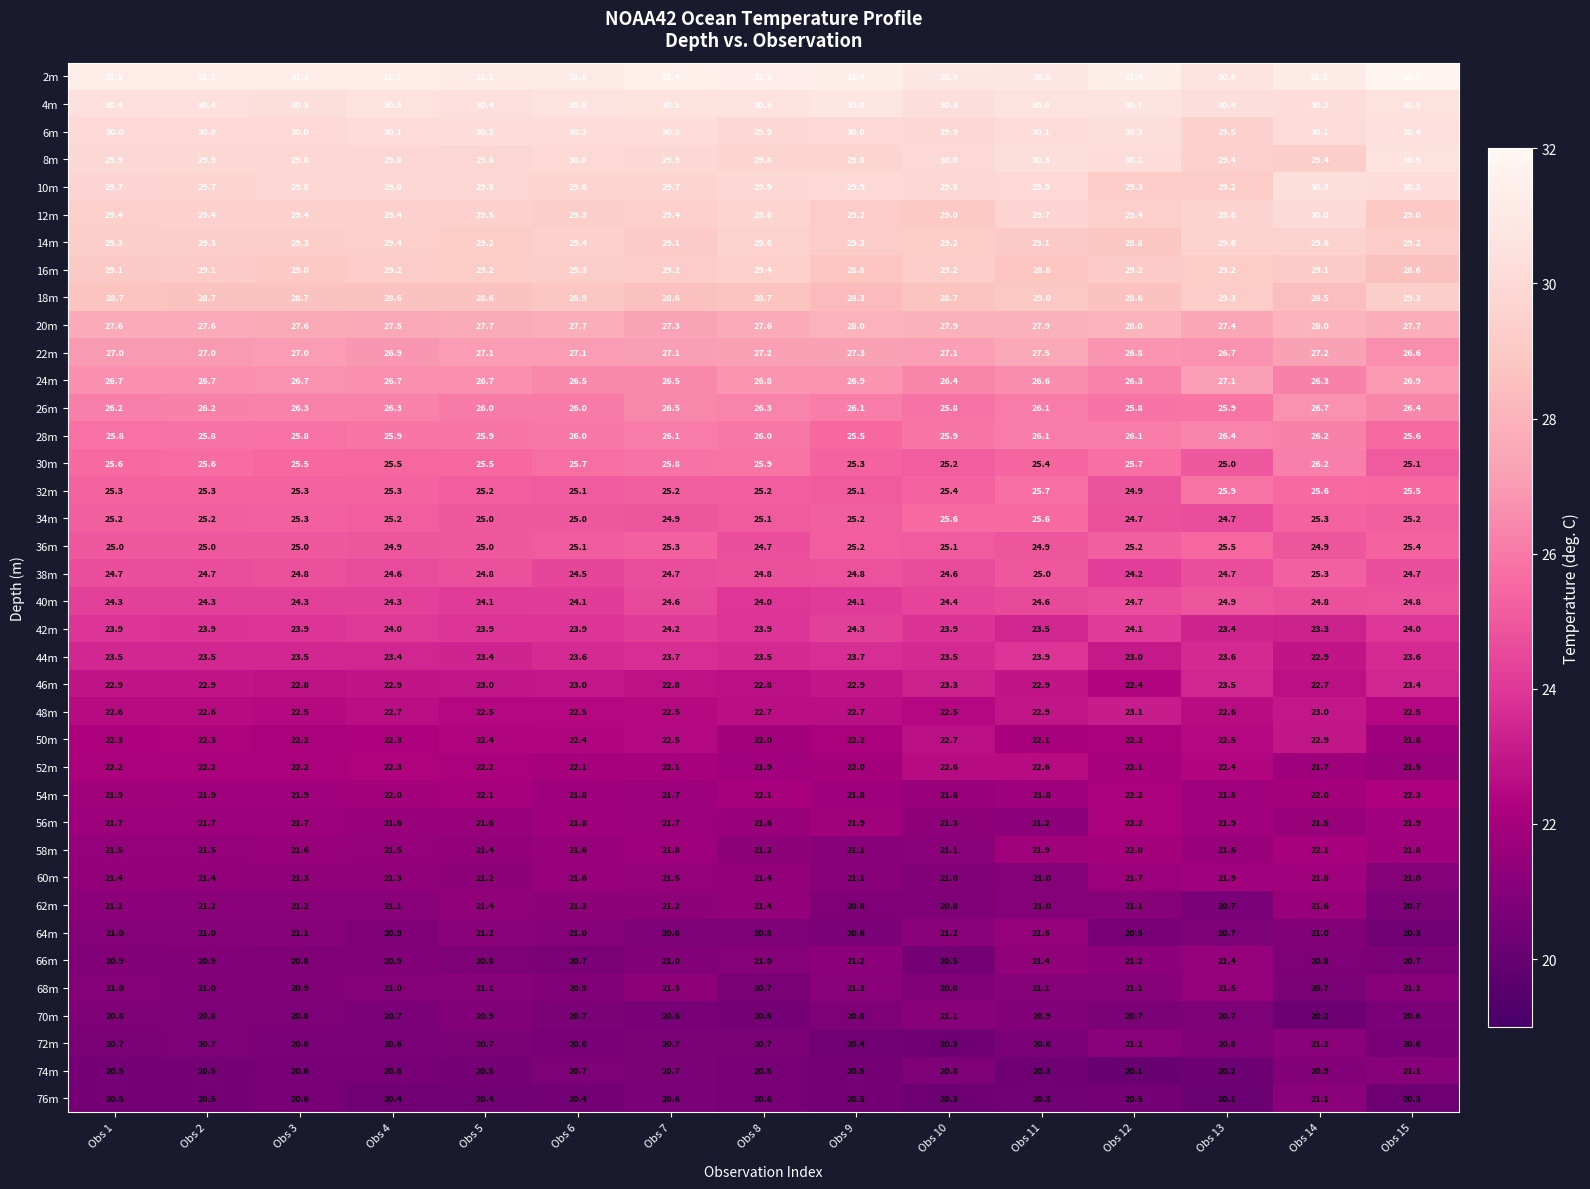

What is the difference between the second highest and minimum values in the 74m series?

0.8